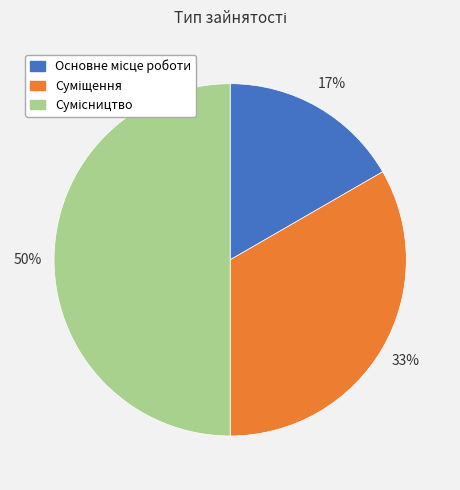

To the nearest percent, what is the difference between the largest and smallest slice percentages?

33%